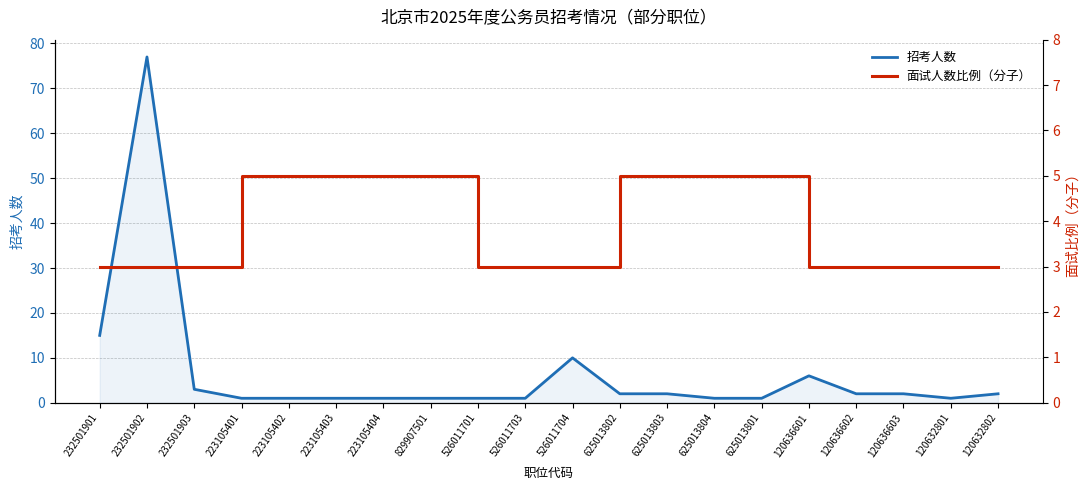

What is the approximate value of 面试人数比例（分子） at 223105403?

5